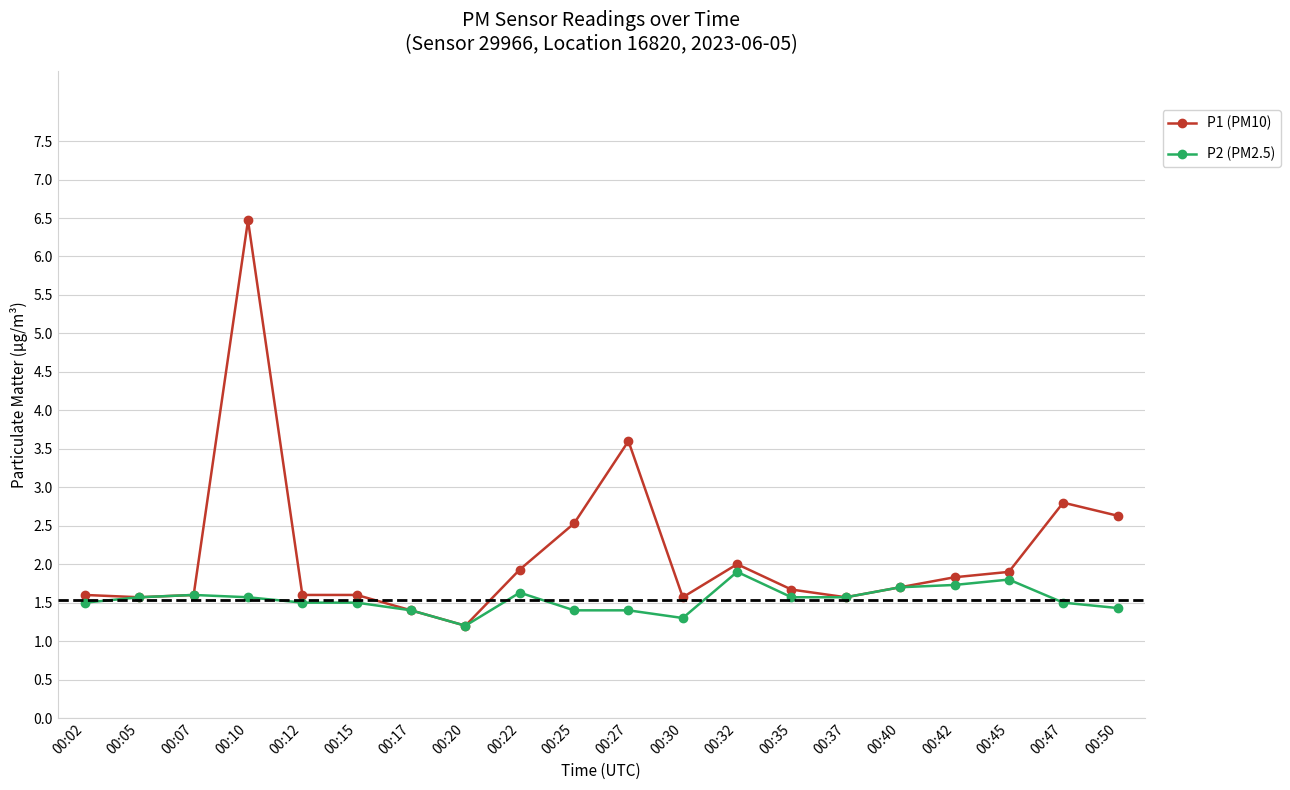

What value does the P2 (PM2.5) series have at 00:32?

1.9